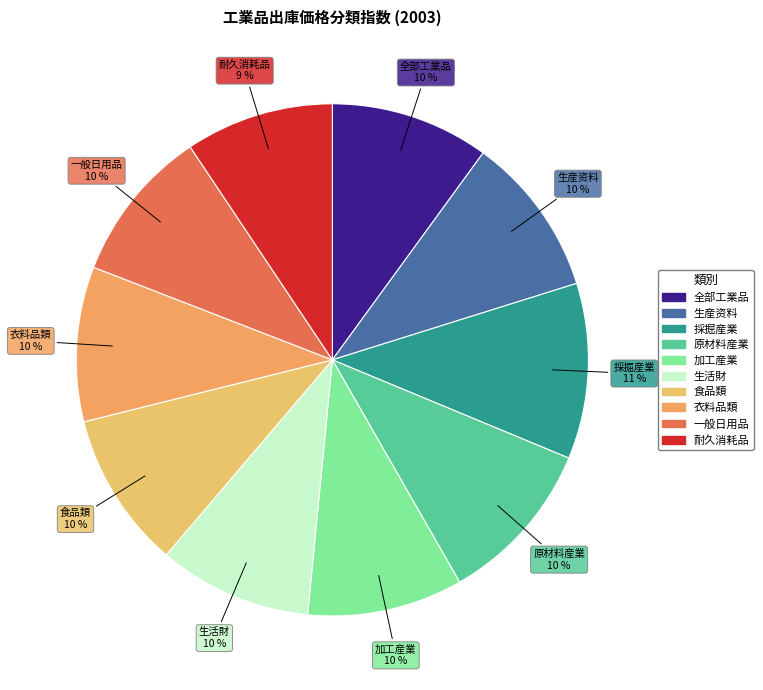

How many segments does this pie chart have?

10